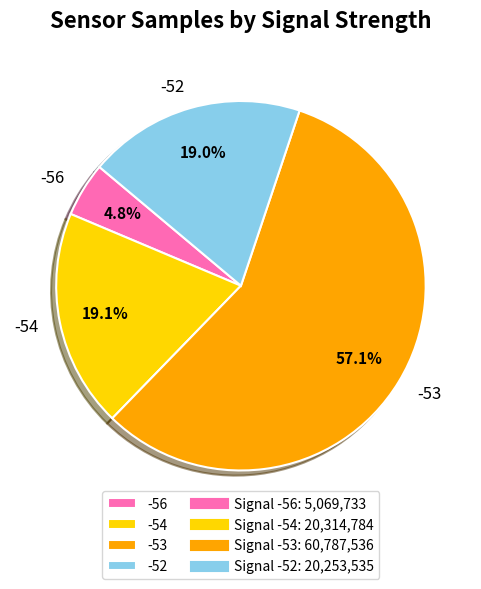

What is the largest slice in the pie chart?

-53